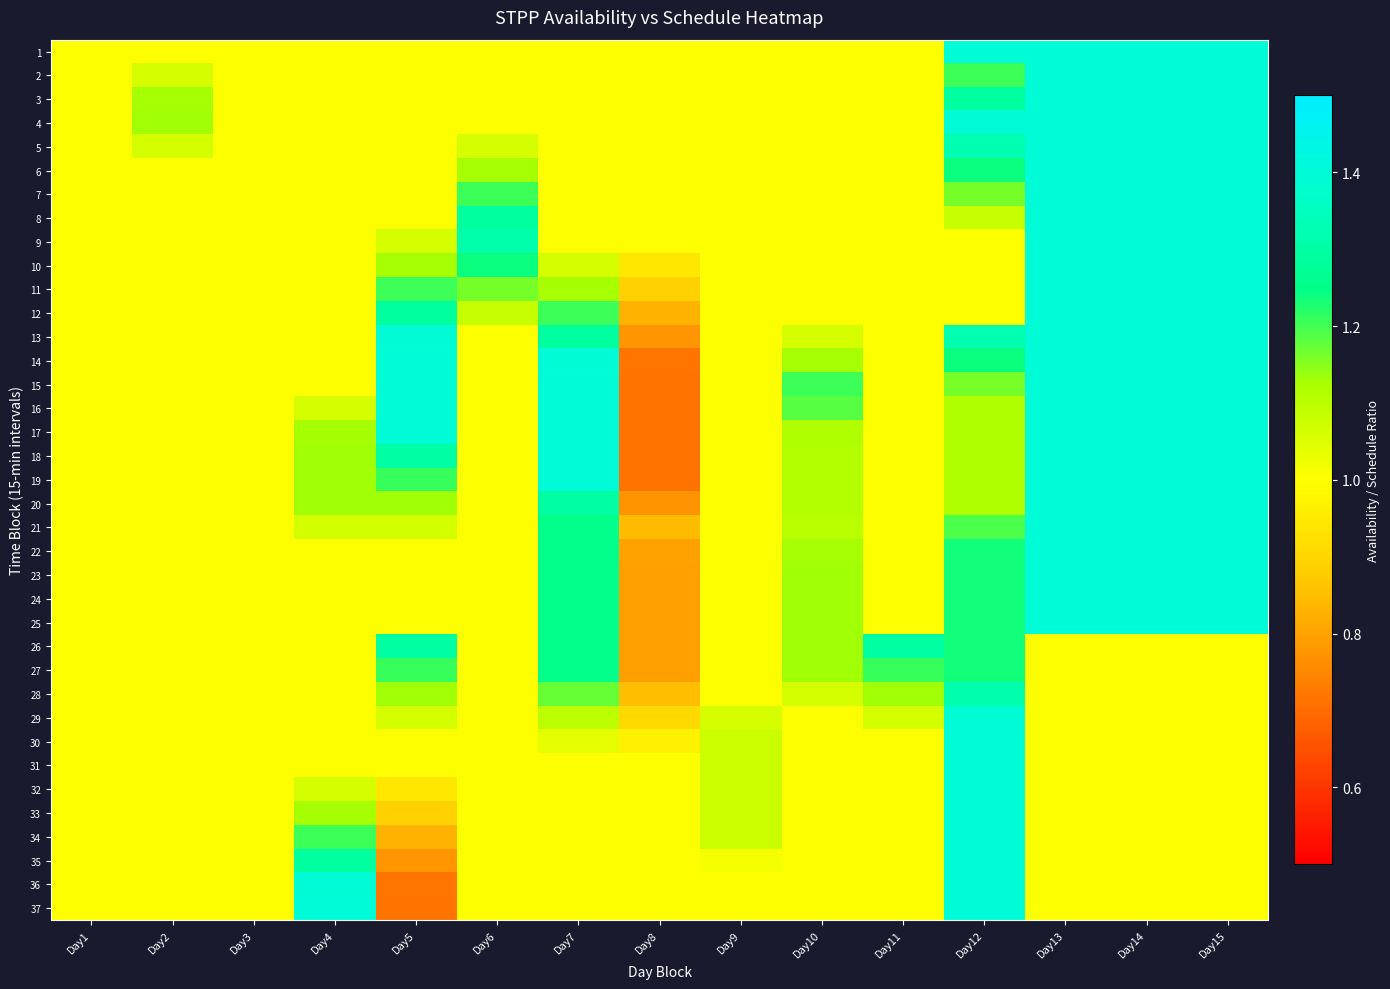

Reading left to right, list all the values displayed in this chart.

1: Day1=1.0	Day2=1.0	Day3=1.0	Day4=1.0	Day5=1.0	Day6=1.0	Day7=1.0	Day8=1.0	Day9=1.0	Day10=1.0	Day11=1.0	Day12=1.4	Day13=1.4	Day14=1.4	Day15=1.4
2: Day1=1.0	Day2=1.1	Day3=1.0	Day4=1.0	Day5=1.0	Day6=1.0	Day7=1.0	Day8=1.0	Day9=1.0	Day10=1.0	Day11=1.0	Day12=1.2	Day13=1.4	Day14=1.4	Day15=1.4
3: Day1=1.0	Day2=1.1	Day3=1.0	Day4=1.0	Day5=1.0	Day6=1.0	Day7=1.0	Day8=1.0	Day9=1.0	Day10=1.0	Day11=1.0	Day12=1.3	Day13=1.4	Day14=1.4	Day15=1.4
4: Day1=1.0	Day2=1.1	Day3=1.0	Day4=1.0	Day5=1.0	Day6=1.0	Day7=1.0	Day8=1.0	Day9=1.0	Day10=1.0	Day11=1.0	Day12=1.4	Day13=1.4	Day14=1.4	Day15=1.4
5: Day1=1.0	Day2=1.1	Day3=1.0	Day4=1.0	Day5=1.0	Day6=1.1	Day7=1.0	Day8=1.0	Day9=1.0	Day10=1.0	Day11=1.0	Day12=1.3	Day13=1.4	Day14=1.4	Day15=1.4
6: Day1=1.0	Day2=1.0	Day3=1.0	Day4=1.0	Day5=1.0	Day6=1.1	Day7=1.0	Day8=1.0	Day9=1.0	Day10=1.0	Day11=1.0	Day12=1.2	Day13=1.4	Day14=1.4	Day15=1.4
7: Day1=1.0	Day2=1.0	Day3=1.0	Day4=1.0	Day5=1.0	Day6=1.2	Day7=1.0	Day8=1.0	Day9=1.0	Day10=1.0	Day11=1.0	Day12=1.2	Day13=1.4	Day14=1.4	Day15=1.4
8: Day1=1.0	Day2=1.0	Day3=1.0	Day4=1.0	Day5=1.0	Day6=1.3	Day7=1.0	Day8=1.0	Day9=1.0	Day10=1.0	Day11=1.0	Day12=1.1	Day13=1.4	Day14=1.4	Day15=1.4
9: Day1=1.0	Day2=1.0	Day3=1.0	Day4=1.0	Day5=1.1	Day6=1.3	Day7=1.0	Day8=1.0	Day9=1.0	Day10=1.0	Day11=1.0	Day12=1.0	Day13=1.4	Day14=1.4	Day15=1.4
10: Day1=1.0	Day2=1.0	Day3=1.0	Day4=1.0	Day5=1.1	Day6=1.2	Day7=1.1	Day8=0.9	Day9=1.0	Day10=1.0	Day11=1.0	Day12=1.0	Day13=1.4	Day14=1.4	Day15=1.4
11: Day1=1.0	Day2=1.0	Day3=1.0	Day4=1.0	Day5=1.2	Day6=1.2	Day7=1.1	Day8=0.9	Day9=1.0	Day10=1.0	Day11=1.0	Day12=1.0	Day13=1.4	Day14=1.4	Day15=1.4
12: Day1=1.0	Day2=1.0	Day3=1.0	Day4=1.0	Day5=1.3	Day6=1.1	Day7=1.2	Day8=0.8	Day9=1.0	Day10=1.0	Day11=1.0	Day12=1.0	Day13=1.4	Day14=1.4	Day15=1.4
13: Day1=1.0	Day2=1.0	Day3=1.0	Day4=1.0	Day5=1.4	Day6=1.0	Day7=1.3	Day8=0.8	Day9=1.0	Day10=1.1	Day11=1.0	Day12=1.3	Day13=1.4	Day14=1.4	Day15=1.4
14: Day1=1.0	Day2=1.0	Day3=1.0	Day4=1.0	Day5=1.4	Day6=1.0	Day7=1.4	Day8=0.7	Day9=1.0	Day10=1.1	Day11=1.0	Day12=1.2	Day13=1.4	Day14=1.4	Day15=1.4
15: Day1=1.0	Day2=1.0	Day3=1.0	Day4=1.0	Day5=1.4	Day6=1.0	Day7=1.4	Day8=0.7	Day9=1.0	Day10=1.2	Day11=1.0	Day12=1.2	Day13=1.4	Day14=1.4	Day15=1.4
16: Day1=1.0	Day2=1.0	Day3=1.0	Day4=1.1	Day5=1.4	Day6=1.0	Day7=1.4	Day8=0.7	Day9=1.0	Day10=1.2	Day11=1.0	Day12=1.1	Day13=1.4	Day14=1.4	Day15=1.4
17: Day1=1.0	Day2=1.0	Day3=1.0	Day4=1.1	Day5=1.4	Day6=1.0	Day7=1.4	Day8=0.7	Day9=1.0	Day10=1.1	Day11=1.0	Day12=1.1	Day13=1.4	Day14=1.4	Day15=1.4
18: Day1=1.0	Day2=1.0	Day3=1.0	Day4=1.1	Day5=1.3	Day6=1.0	Day7=1.4	Day8=0.7	Day9=1.0	Day10=1.1	Day11=1.0	Day12=1.1	Day13=1.4	Day14=1.4	Day15=1.4
19: Day1=1.0	Day2=1.0	Day3=1.0	Day4=1.1	Day5=1.2	Day6=1.0	Day7=1.4	Day8=0.7	Day9=1.0	Day10=1.1	Day11=1.0	Day12=1.1	Day13=1.4	Day14=1.4	Day15=1.4
20: Day1=1.0	Day2=1.0	Day3=1.0	Day4=1.1	Day5=1.1	Day6=1.0	Day7=1.3	Day8=0.8	Day9=1.0	Day10=1.1	Day11=1.0	Day12=1.1	Day13=1.4	Day14=1.4	Day15=1.4
21: Day1=1.0	Day2=1.0	Day3=1.0	Day4=1.1	Day5=1.1	Day6=1.0	Day7=1.3	Day8=0.8	Day9=1.0	Day10=1.1	Day11=1.0	Day12=1.2	Day13=1.4	Day14=1.4	Day15=1.4
22: Day1=1.0	Day2=1.0	Day3=1.0	Day4=1.0	Day5=1.0	Day6=1.0	Day7=1.3	Day8=0.8	Day9=1.0	Day10=1.1	Day11=1.0	Day12=1.2	Day13=1.4	Day14=1.4	Day15=1.4
23: Day1=1.0	Day2=1.0	Day3=1.0	Day4=1.0	Day5=1.0	Day6=1.0	Day7=1.3	Day8=0.8	Day9=1.0	Day10=1.1	Day11=1.0	Day12=1.2	Day13=1.4	Day14=1.4	Day15=1.4
24: Day1=1.0	Day2=1.0	Day3=1.0	Day4=1.0	Day5=1.0	Day6=1.0	Day7=1.3	Day8=0.8	Day9=1.0	Day10=1.1	Day11=1.0	Day12=1.2	Day13=1.4	Day14=1.4	Day15=1.4
25: Day1=1.0	Day2=1.0	Day3=1.0	Day4=1.0	Day5=1.0	Day6=1.0	Day7=1.3	Day8=0.8	Day9=1.0	Day10=1.1	Day11=1.0	Day12=1.2	Day13=1.4	Day14=1.4	Day15=1.4
26: Day1=1.0	Day2=1.0	Day3=1.0	Day4=1.0	Day5=1.3	Day6=1.0	Day7=1.3	Day8=0.8	Day9=1.0	Day10=1.1	Day11=1.3	Day12=1.2	Day13=1.0	Day14=1.0	Day15=1.0
27: Day1=1.0	Day2=1.0	Day3=1.0	Day4=1.0	Day5=1.2	Day6=1.0	Day7=1.3	Day8=0.8	Day9=1.0	Day10=1.1	Day11=1.2	Day12=1.2	Day13=1.0	Day14=1.0	Day15=1.0
28: Day1=1.0	Day2=1.0	Day3=1.0	Day4=1.0	Day5=1.1	Day6=1.0	Day7=1.2	Day8=0.9	Day9=1.0	Day10=1.1	Day11=1.1	Day12=1.3	Day13=1.0	Day14=1.0	Day15=1.0
29: Day1=1.0	Day2=1.0	Day3=1.0	Day4=1.0	Day5=1.1	Day6=1.0	Day7=1.1	Day8=0.9	Day9=1.1	Day10=1.0	Day11=1.1	Day12=1.4	Day13=1.0	Day14=1.0	Day15=1.0
30: Day1=1.0	Day2=1.0	Day3=1.0	Day4=1.0	Day5=1.0	Day6=1.0	Day7=1.0	Day8=1.0	Day9=1.1	Day10=1.0	Day11=1.0	Day12=1.4	Day13=1.0	Day14=1.0	Day15=1.0
31: Day1=1.0	Day2=1.0	Day3=1.0	Day4=1.0	Day5=1.0	Day6=1.0	Day7=1.0	Day8=1.0	Day9=1.1	Day10=1.0	Day11=1.0	Day12=1.4	Day13=1.0	Day14=1.0	Day15=1.0
32: Day1=1.0	Day2=1.0	Day3=1.0	Day4=1.1	Day5=0.9	Day6=1.0	Day7=1.0	Day8=1.0	Day9=1.1	Day10=1.0	Day11=1.0	Day12=1.4	Day13=1.0	Day14=1.0	Day15=1.0
33: Day1=1.0	Day2=1.0	Day3=1.0	Day4=1.1	Day5=0.9	Day6=1.0	Day7=1.0	Day8=1.0	Day9=1.1	Day10=1.0	Day11=1.0	Day12=1.4	Day13=1.0	Day14=1.0	Day15=1.0
34: Day1=1.0	Day2=1.0	Day3=1.0	Day4=1.2	Day5=0.8	Day6=1.0	Day7=1.0	Day8=1.0	Day9=1.1	Day10=1.0	Day11=1.0	Day12=1.4	Day13=1.0	Day14=1.0	Day15=1.0
35: Day1=1.0	Day2=1.0	Day3=1.0	Day4=1.3	Day5=0.8	Day6=1.0	Day7=1.0	Day8=1.0	Day9=1.0	Day10=1.0	Day11=1.0	Day12=1.4	Day13=1.0	Day14=1.0	Day15=1.0
36: Day1=1.0	Day2=1.0	Day3=1.0	Day4=1.4	Day5=0.7	Day6=1.0	Day7=1.0	Day8=1.0	Day9=1.0	Day10=1.0	Day11=1.0	Day12=1.4	Day13=1.0	Day14=1.0	Day15=1.0
37: Day1=1.0	Day2=1.0	Day3=1.0	Day4=1.4	Day5=0.7	Day6=1.0	Day7=1.0	Day8=1.0	Day9=1.0	Day10=1.0	Day11=1.0	Day12=1.4	Day13=1.0	Day14=1.0	Day15=1.0